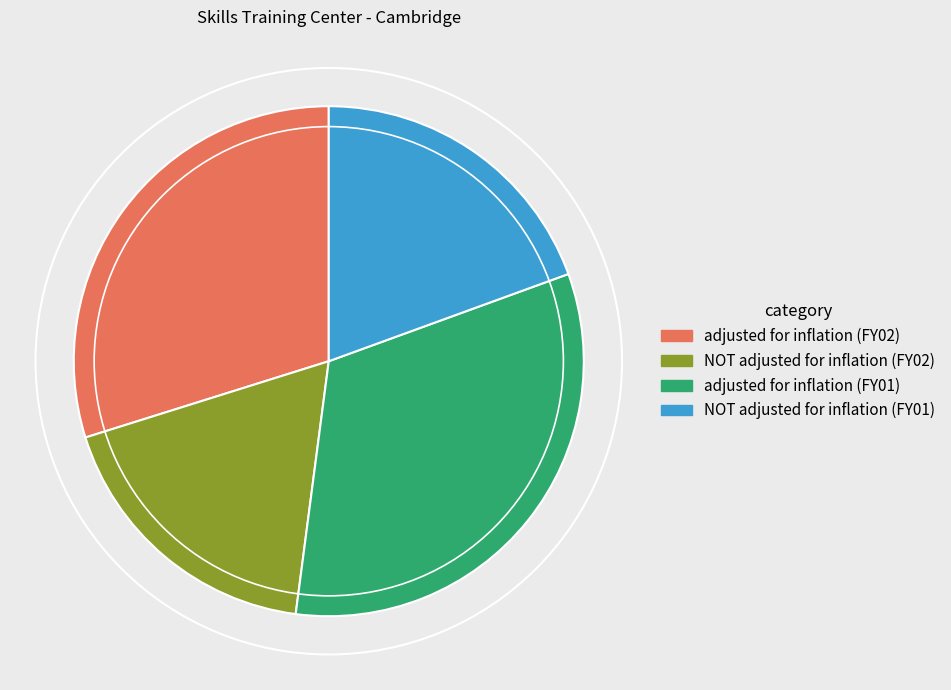

How many slices are in this pie chart?

4